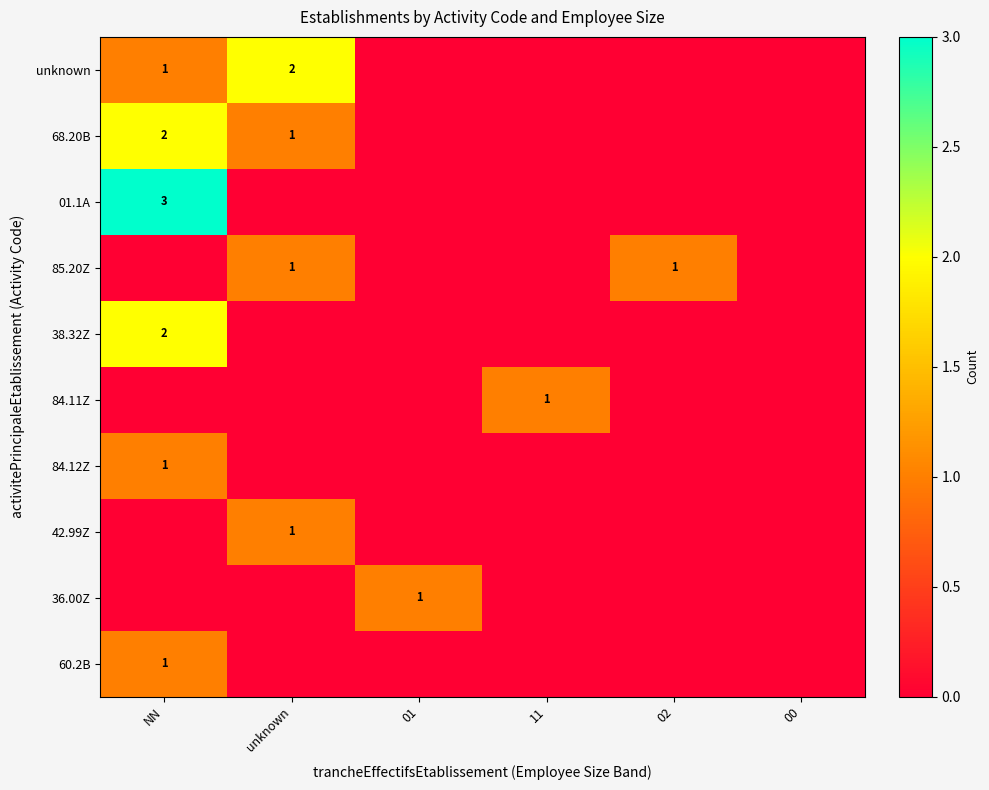

The value of 36.00Z at 01 is 1. True or false?

True